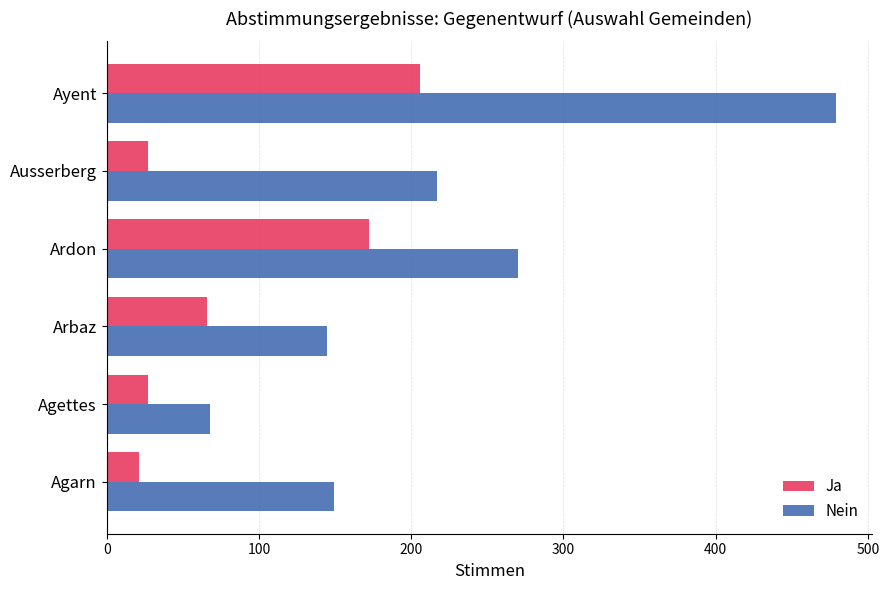

Which series has the largest range (max minus min)?

Nein